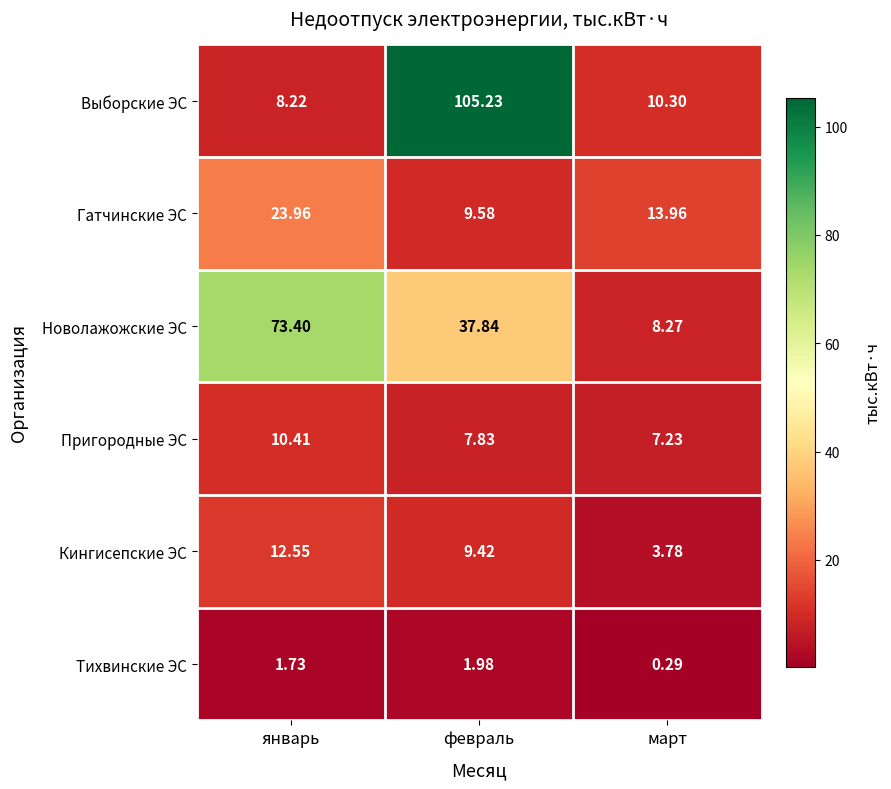

At which category does the chart reach its peak across all series?

февраль